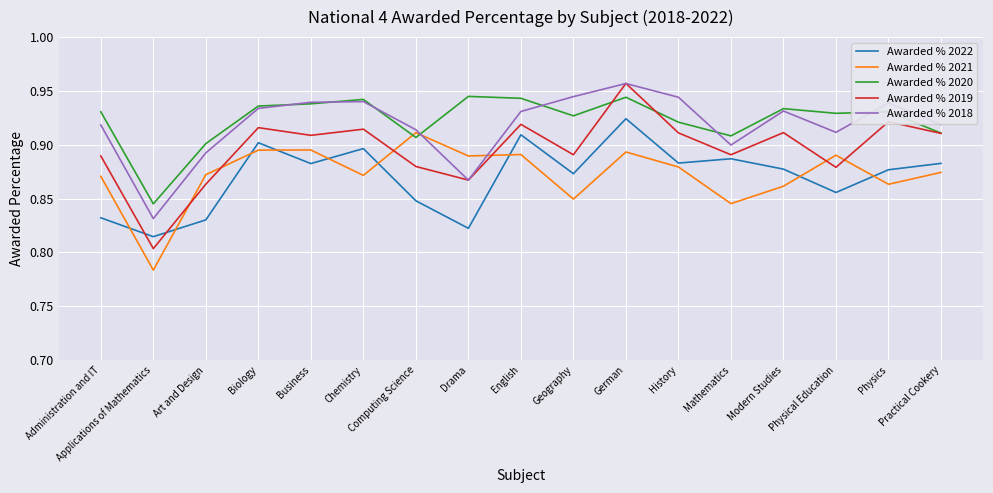

True or false: Awarded % 2020 has more than 2 interior local peaks.

True